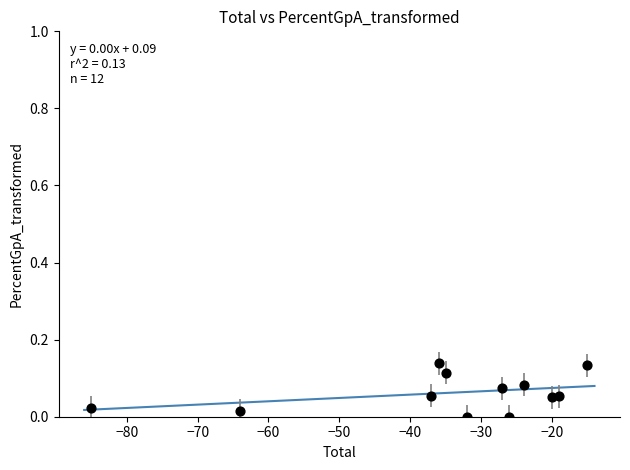

What is the average X value?

-35.0